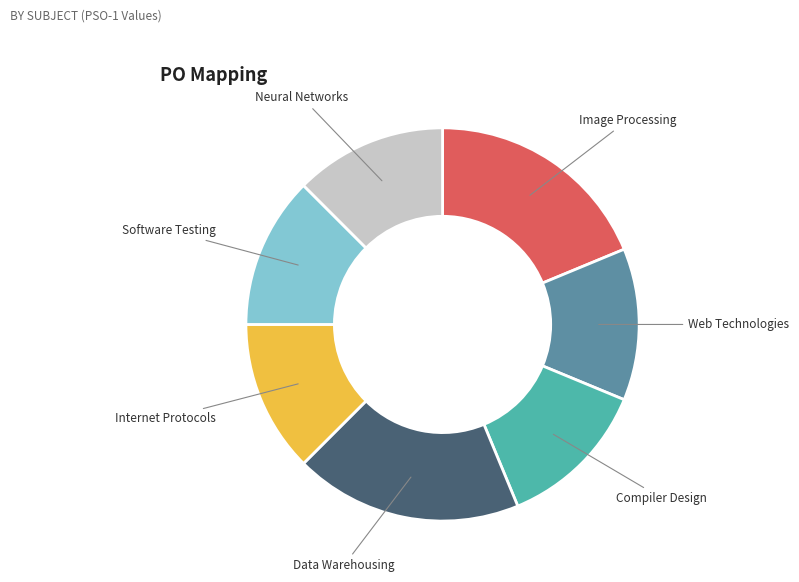

Is there any slice that represents more than half of the pie?

No